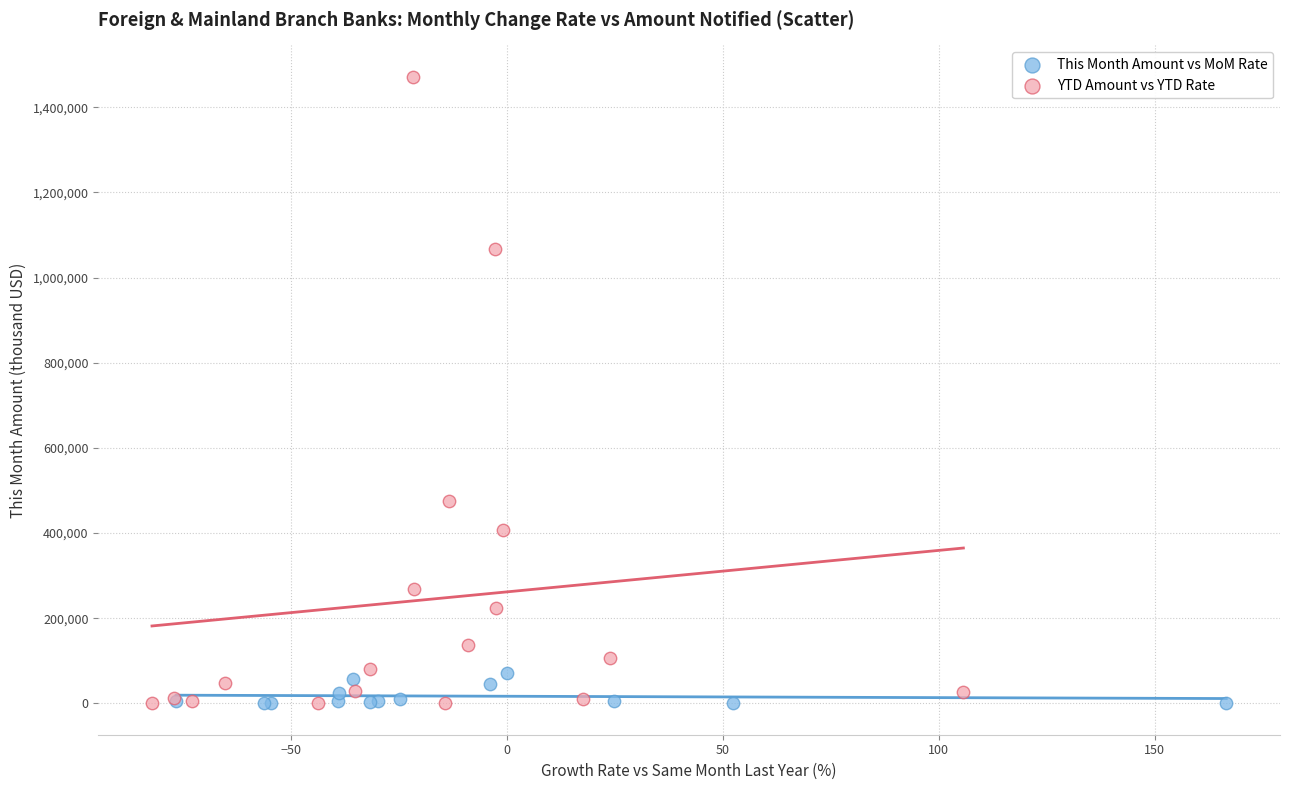

What are all the series names shown in the legend?

This Month Amount vs MoM Rate, YTD Amount vs YTD Rate